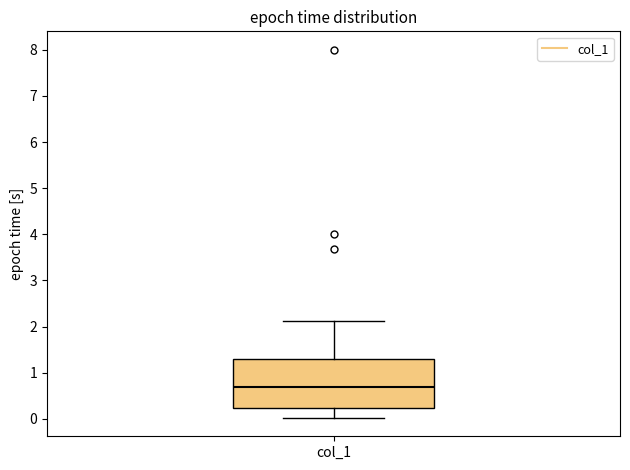

Transcribe this box plot: give where the median line is, the range the box spans, and where the two whiskers end, as read against the y-axis. The values are not printed on the chart, so give them approximately, as read against the axis.

median 0.7, box 0.2 to 1.3, whiskers 0.0 to 2.1